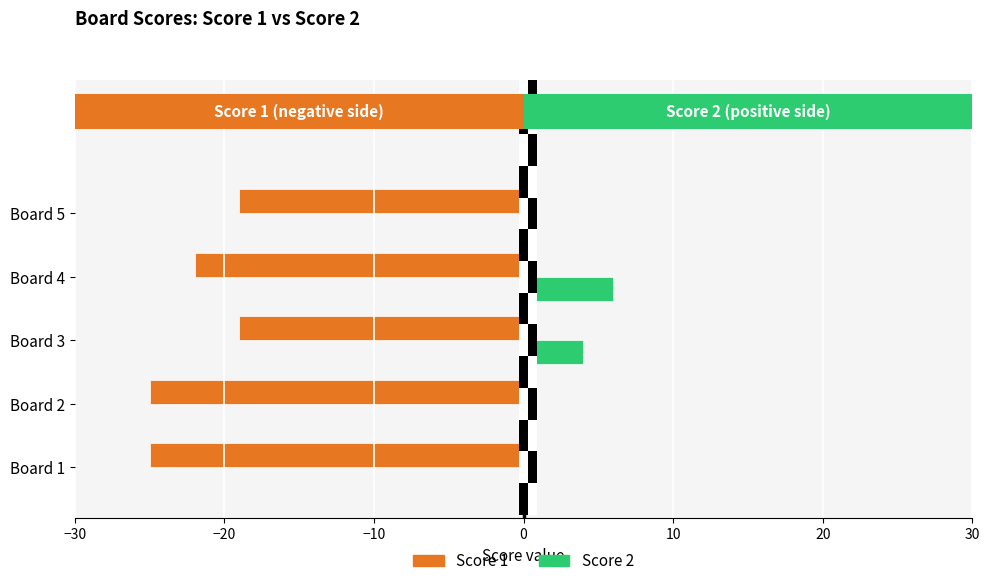

What is the highest value of the Score 2 series?

6